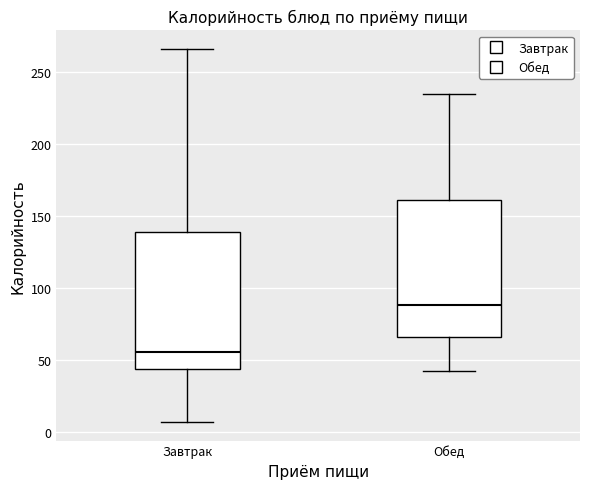

Reading left to right, read every box against the y-axis: the position of its median line, the range the box covers, and the ends of its whiskers. The values are not printed on the chart, so give them approximately, as read against the axis.

Завтрак: median 55, box 45 to 140, whiskers 5 to 265
Обед: median 90, box 65 to 160, whiskers 40 to 235